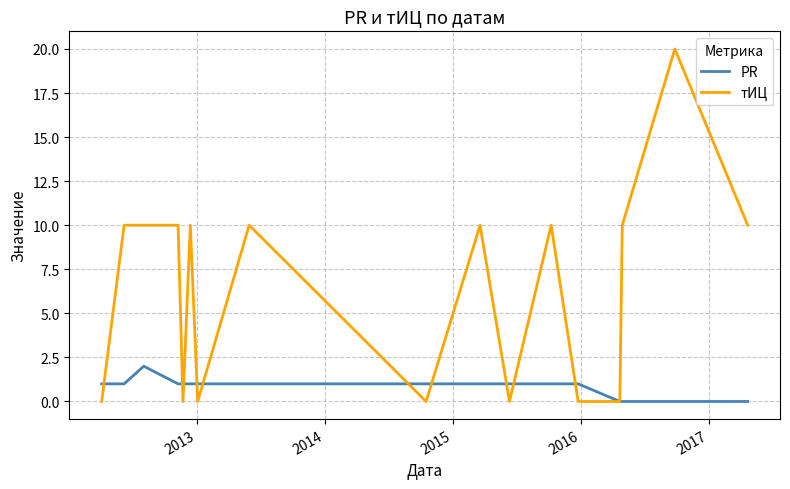

What is the greatest value displayed?

20